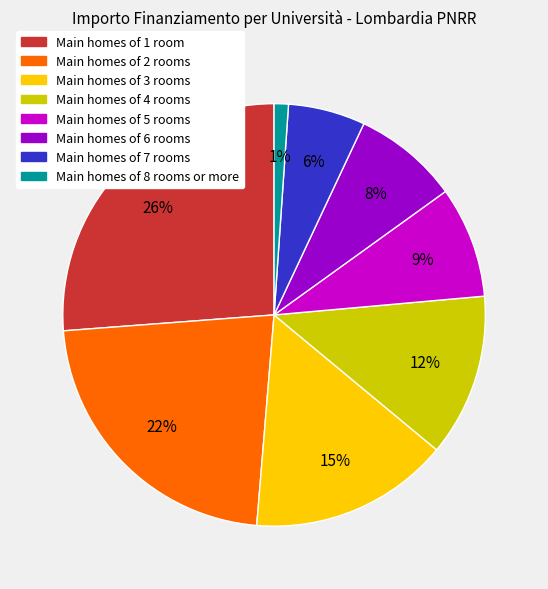

To the nearest percent, what is the difference between the largest and smallest slice percentages?

25%